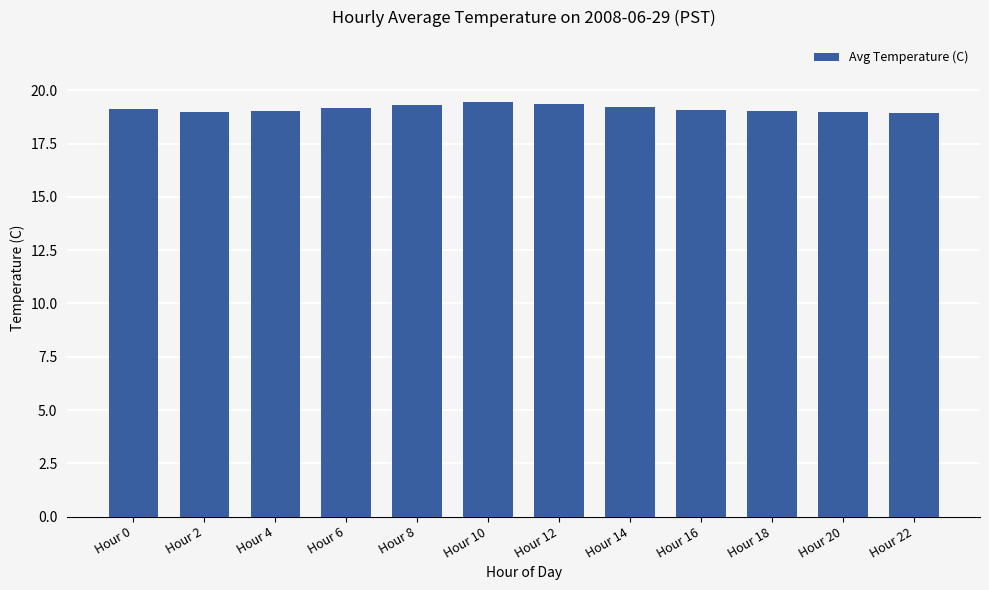

What is the average value?

19.1